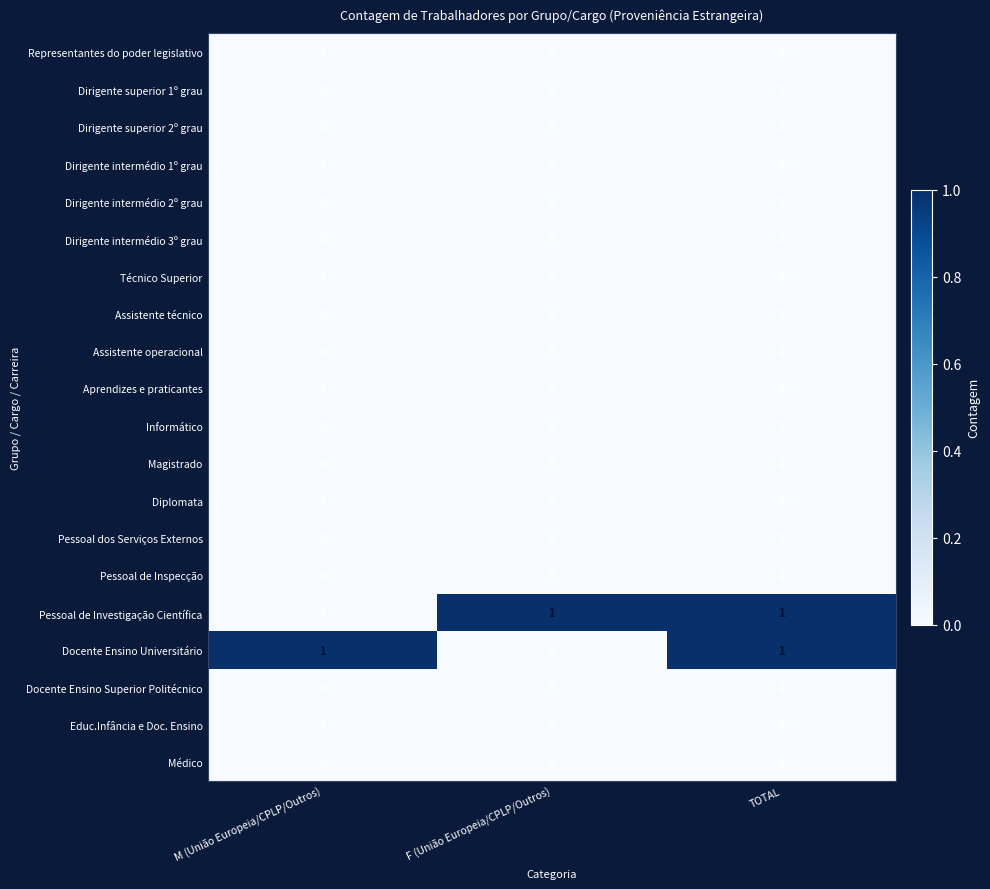

Is the value of Pessoal de Investigação Científica at F (União Europeia/CPLP/Outros) greater than the value of Assistente operacional at M (União Europeia/CPLP/Outros)?

Yes